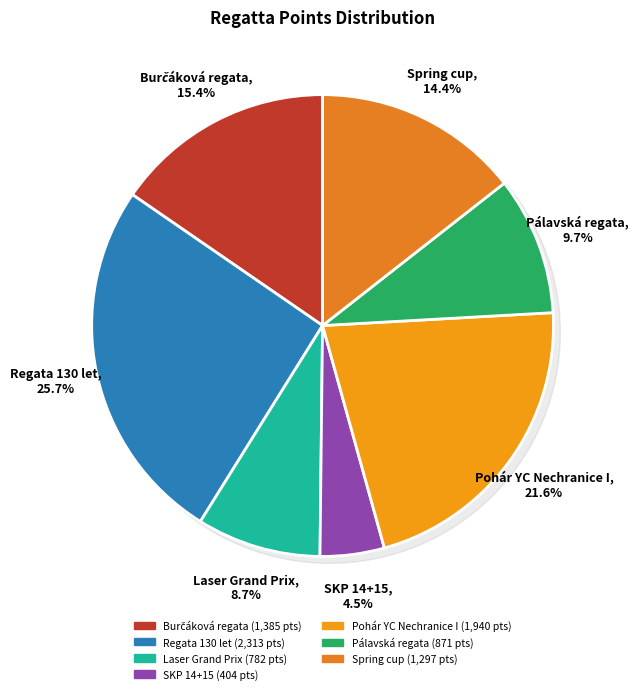

To the nearest percent, what percentage of the pie is Pohár YC Nechranice I?

22%